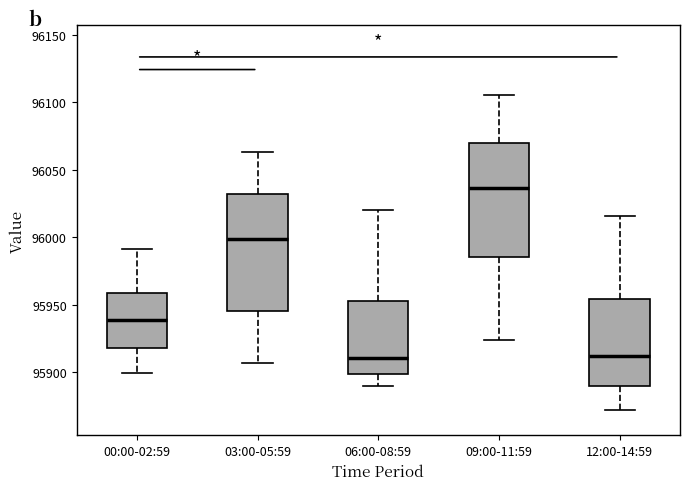

Reading left to right, read every box against the y-axis: the position of its median line, the range the box covers, and the ends of its whiskers. The values are not printed on the chart, so give them approximately, as read against the axis.

00:00-02:59: median 95940, box 95920 to 95960, whiskers 95900 to 95990
03:00-05:59: median 96000, box 95945 to 96030, whiskers 95905 to 96065
06:00-08:59: median 95910, box 95900 to 95955, whiskers 95890 to 96020
09:00-11:59: median 96035, box 95985 to 96070, whiskers 95925 to 96105
12:00-14:59: median 95910, box 95890 to 95955, whiskers 95870 to 96015